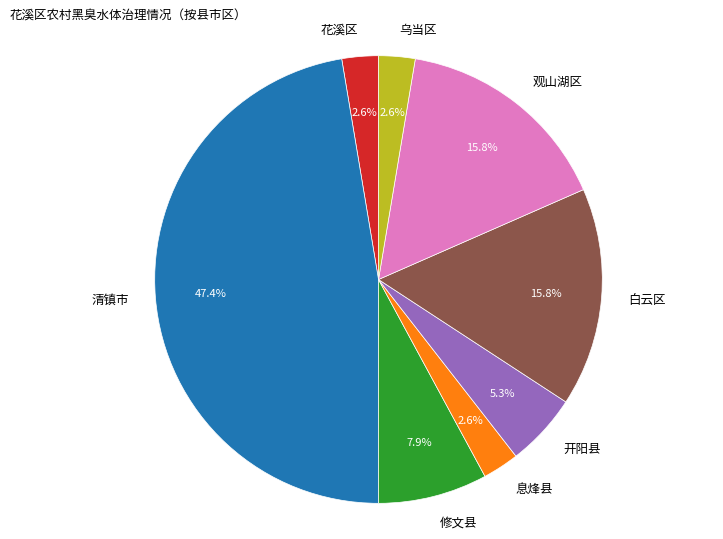

Does 乌当区 represent more than half of the total?

No